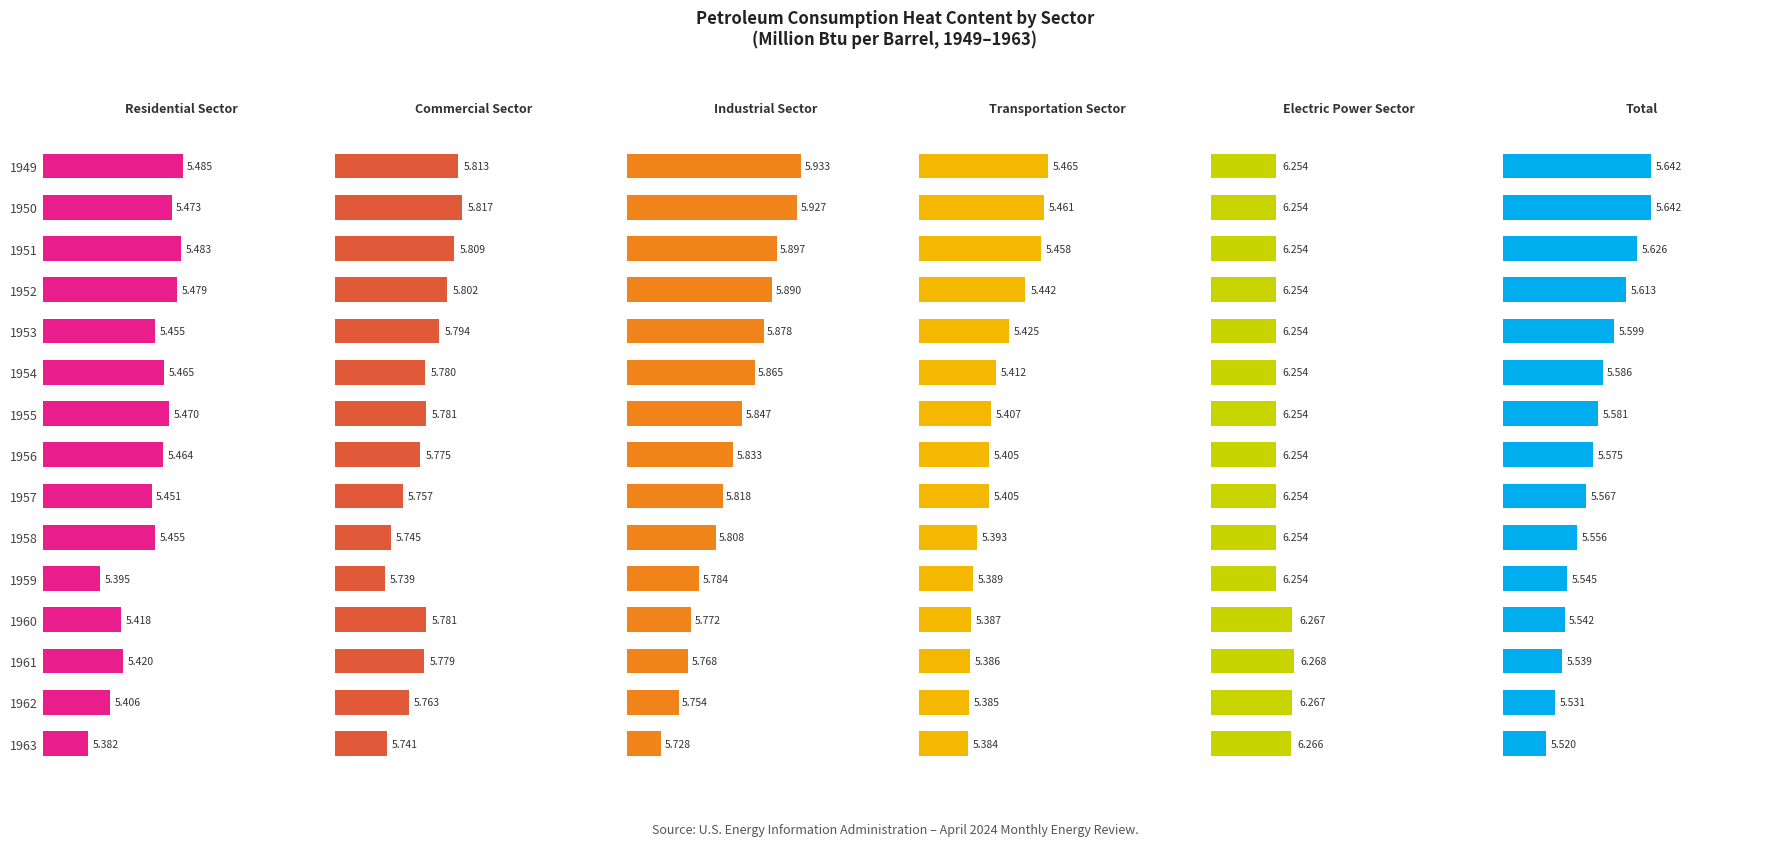

Which series has the widest spread of values?

Industrial Sector